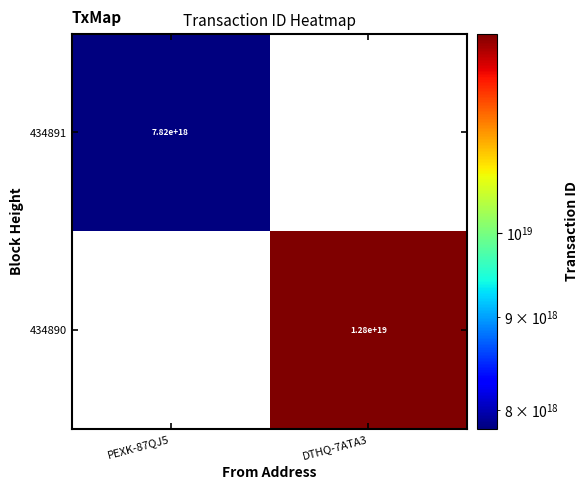

Count the number of categories in the chart.

2